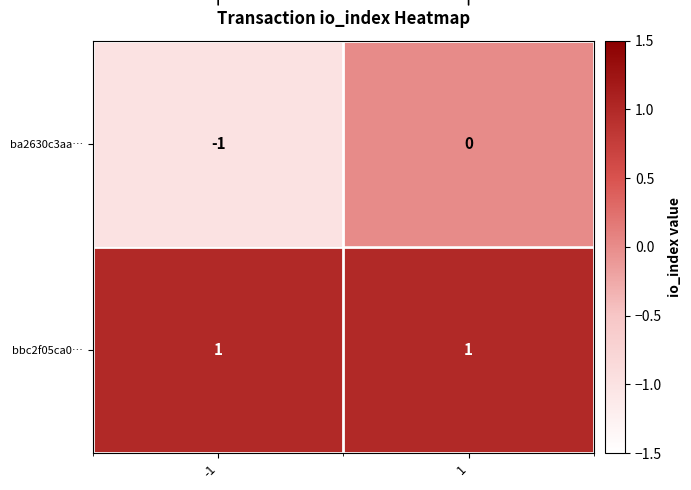

Is the value of bbc2f05ca0… at -1 greater than the value of ba2630c3aa… at 1?

Yes